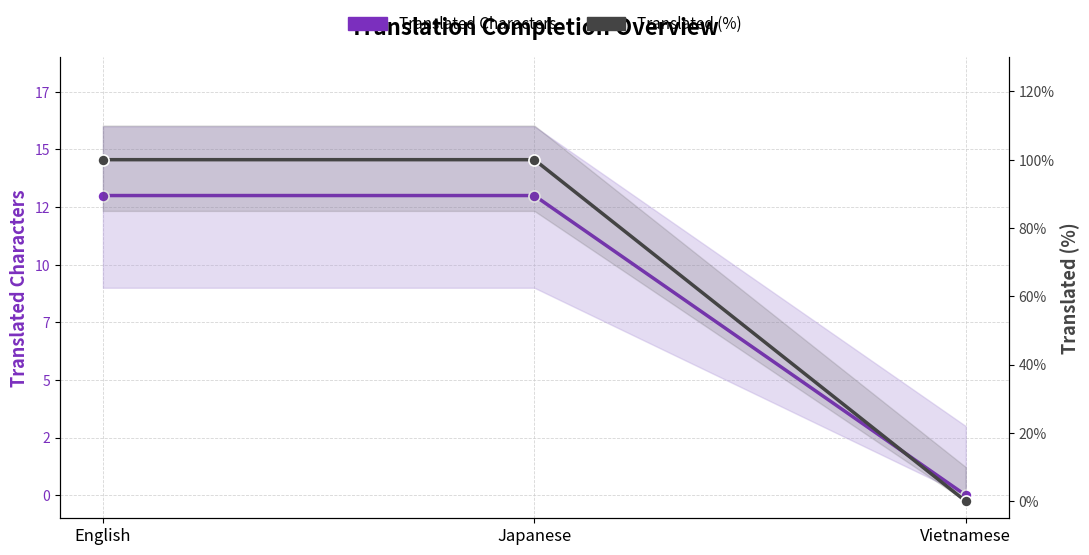

What is the difference between the maximum and minimum values in the Translated Characters series?

13